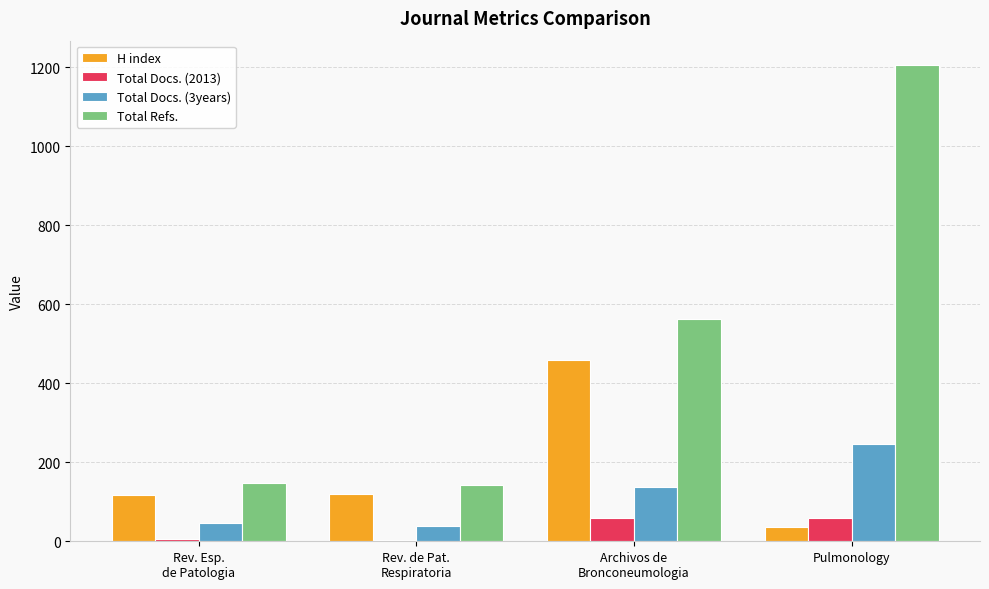

What is the difference between the maximum and minimum values in the H index series?

423